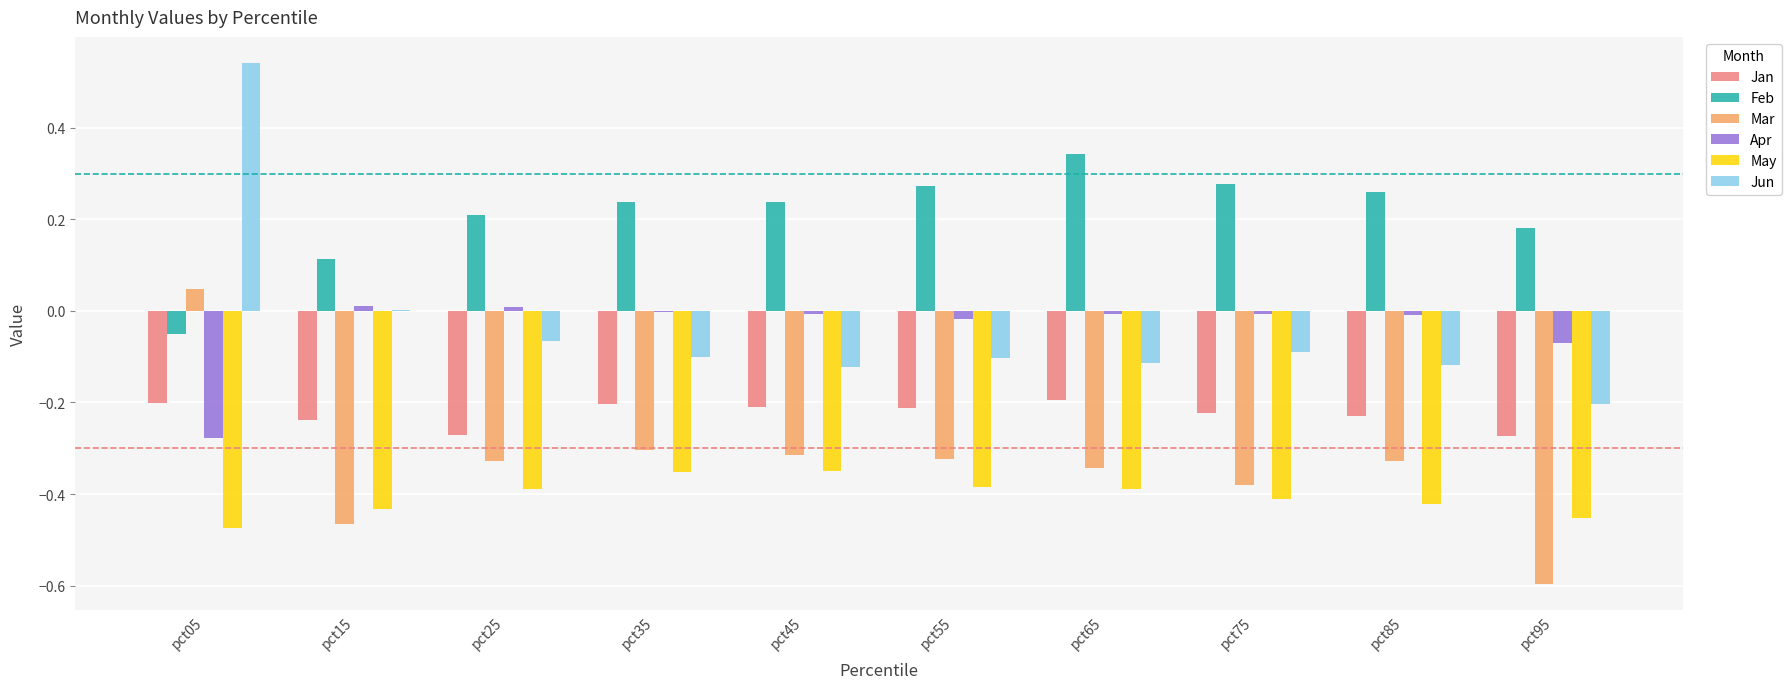

Which series has the largest total across all categories?

Feb